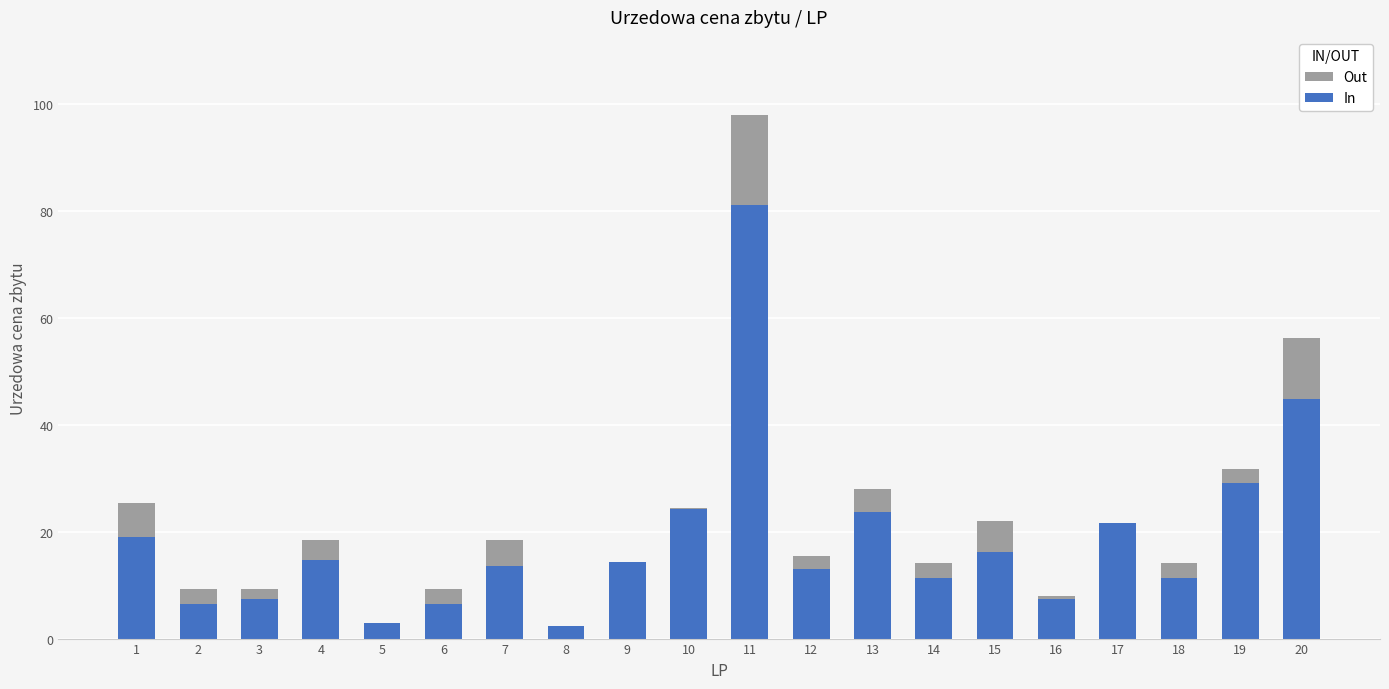

What is the sum of all In values?

371.1